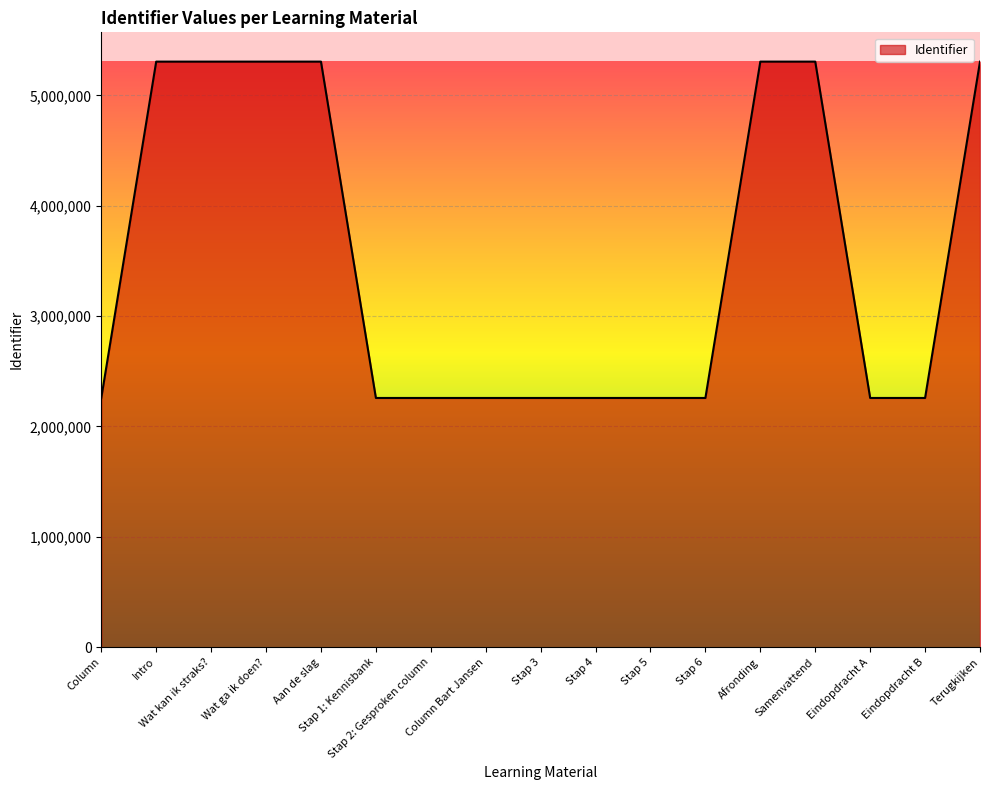

What is the maximum value shown in the chart?

5305731